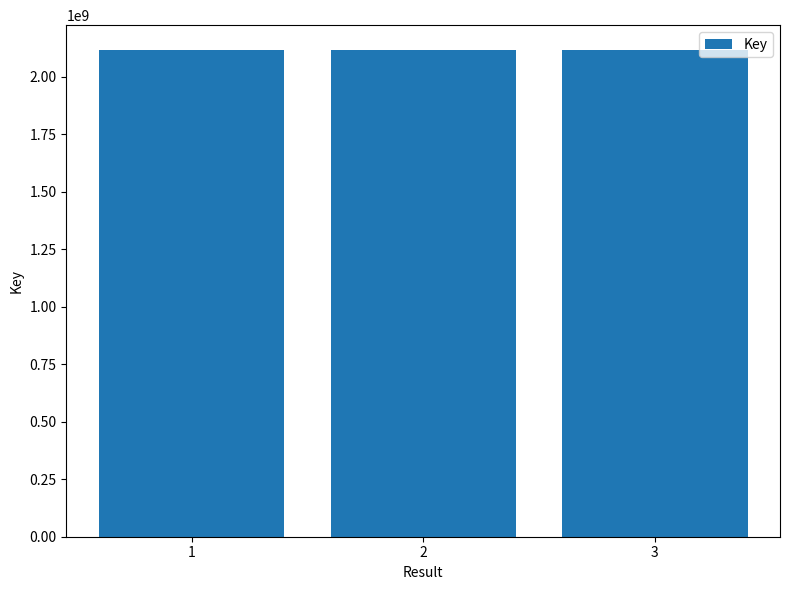

What is the smallest value displayed?

2117847520